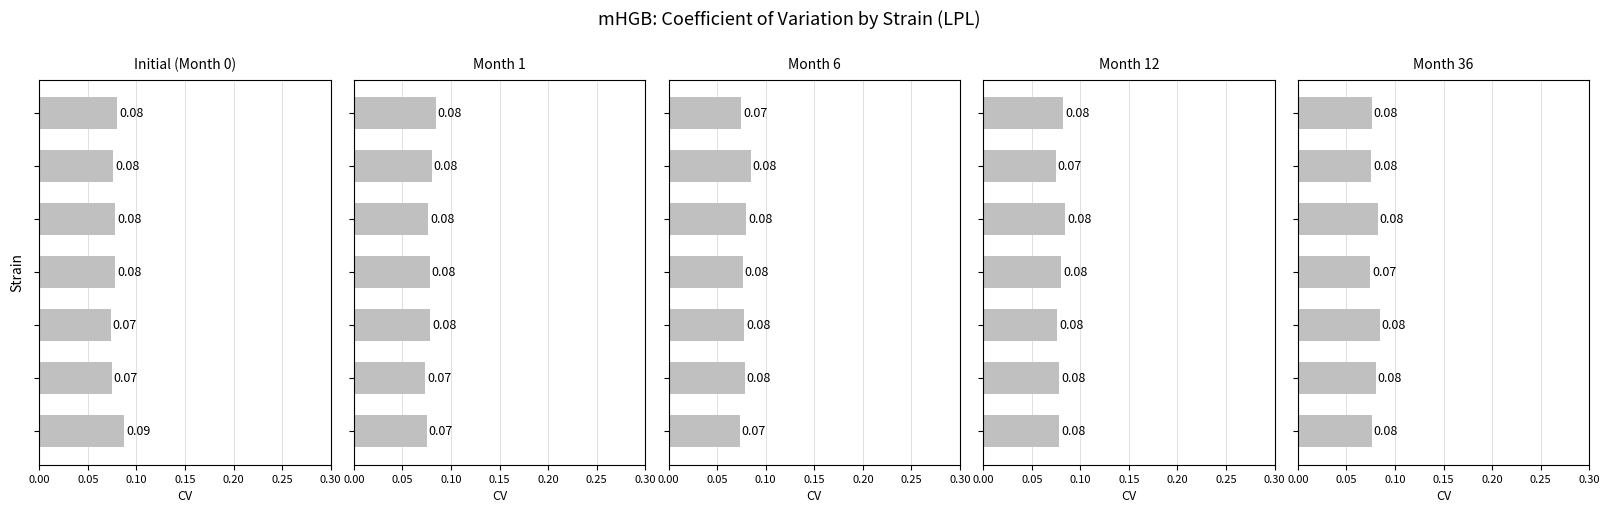

How many distinct data groups are displayed?

5